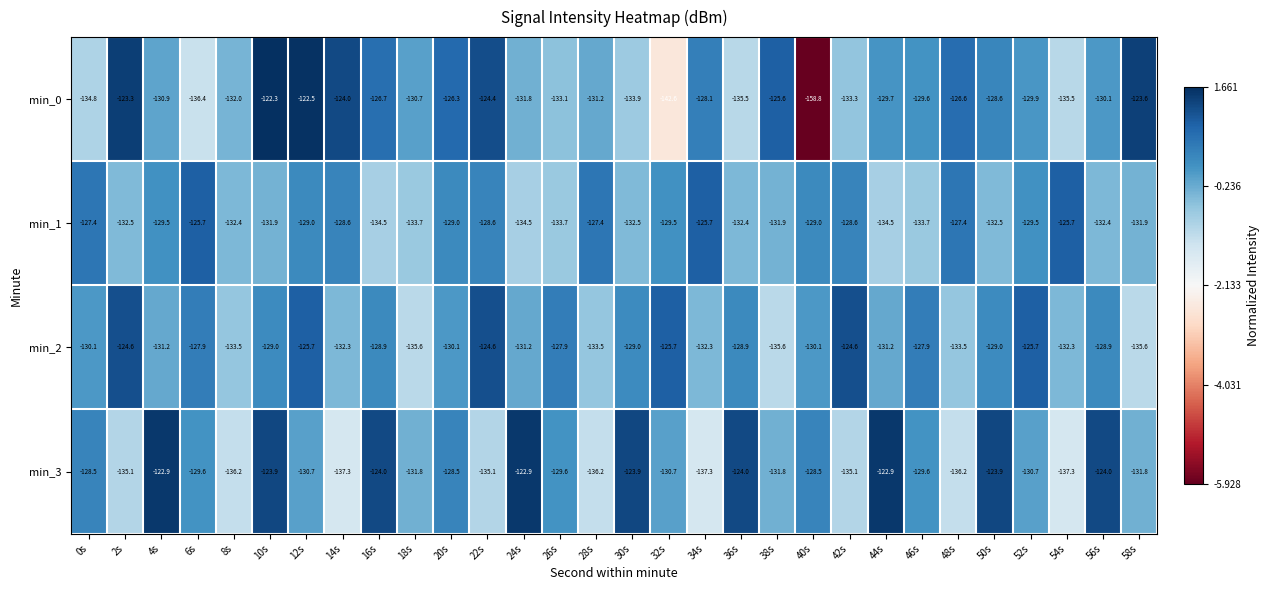

What is the difference between the highest and lowest values at 50s?

8.6